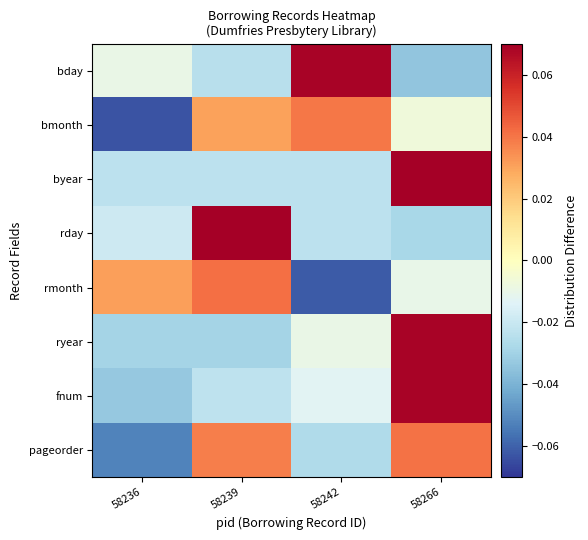

At which category is the sum across all series the highest?

58266